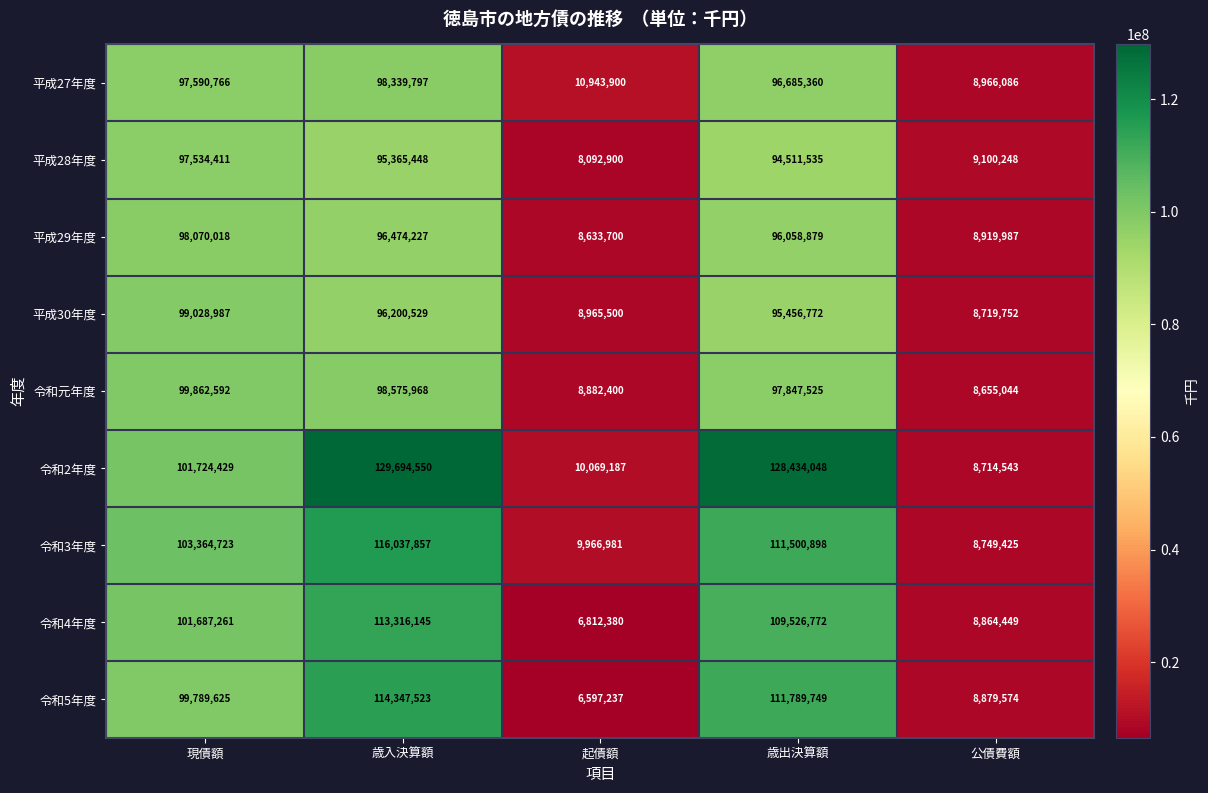

At which category is the sum across all series the highest?

歳入決算額